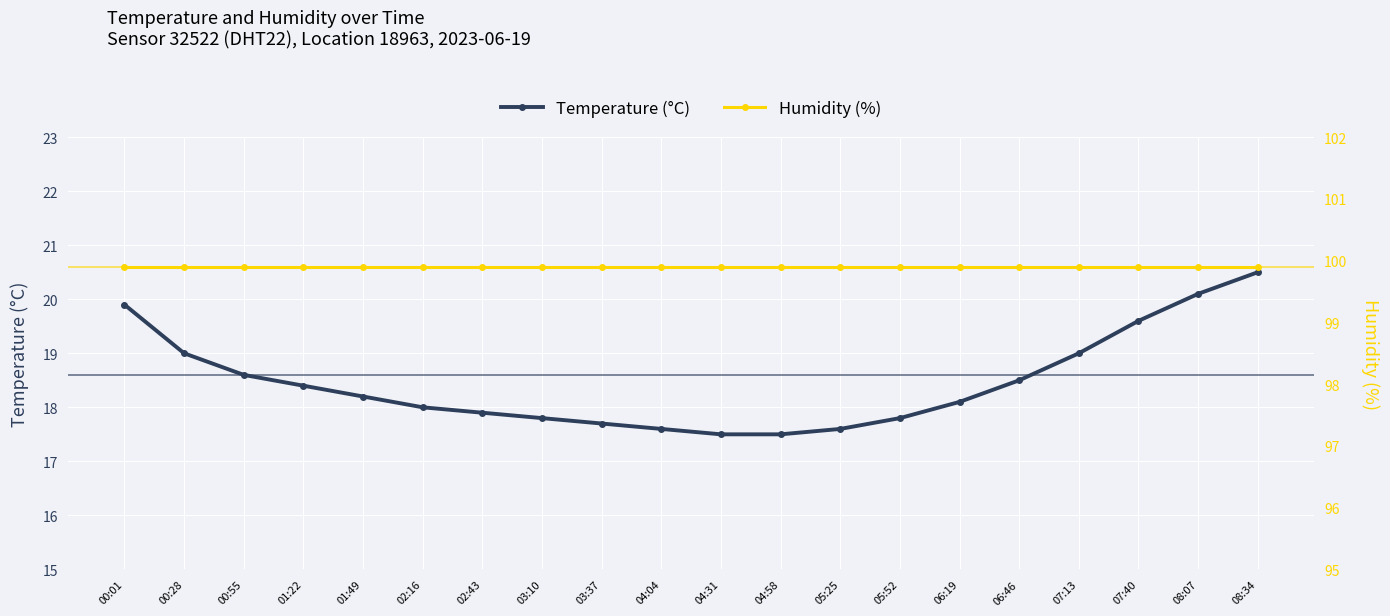

Reading left to right, what are all the values shown in this chart?

Temperature (°C): 19.9	19.0	18.6	18.4	18.2	18.0	17.9	17.8	17.7	17.6	17.5	17.5	17.6	17.8	18.1	18.5	19.0	19.6	20.1	20.5
Humidity (%): 99.9	99.9	99.9	99.9	99.9	99.9	99.9	99.9	99.9	99.9	99.9	99.9	99.9	99.9	99.9	99.9	99.9	99.9	99.9	99.9